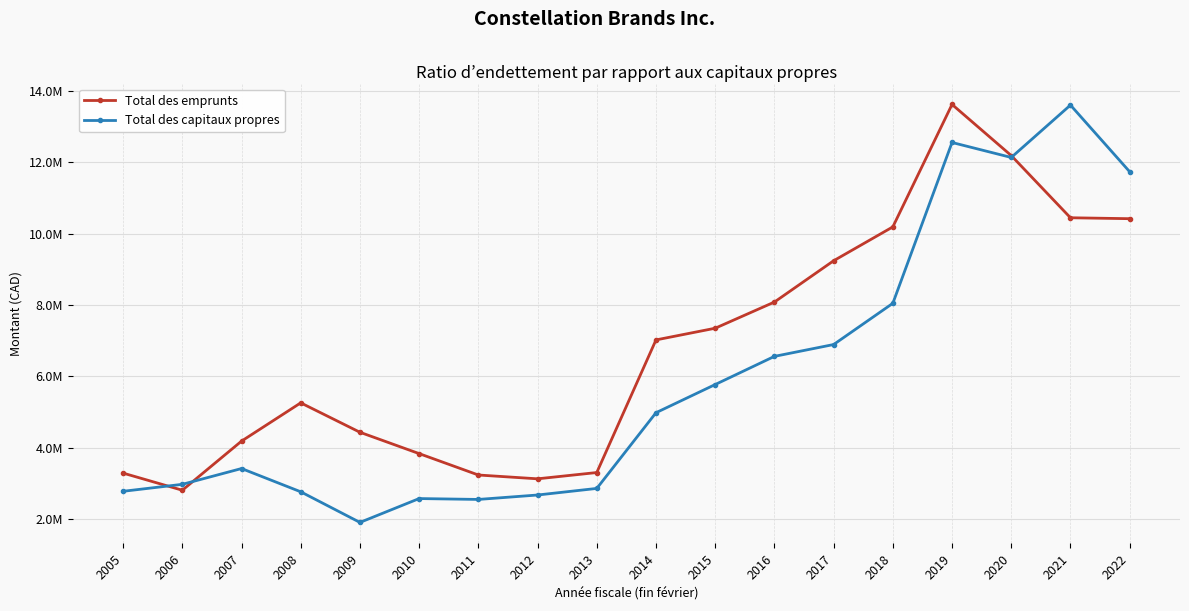

What is the value of the Total des emprunts point at the 17th from the left?

10442300